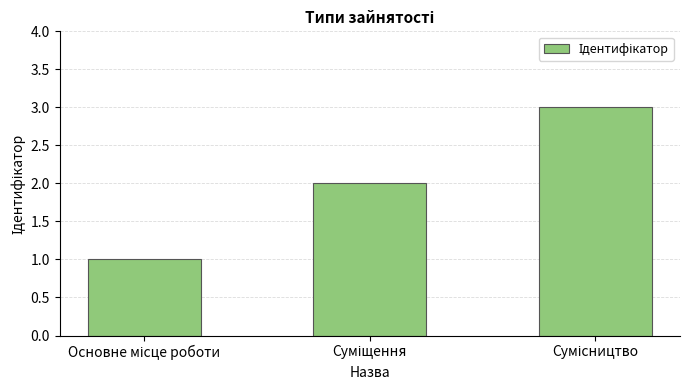

What is the greatest value displayed?

3